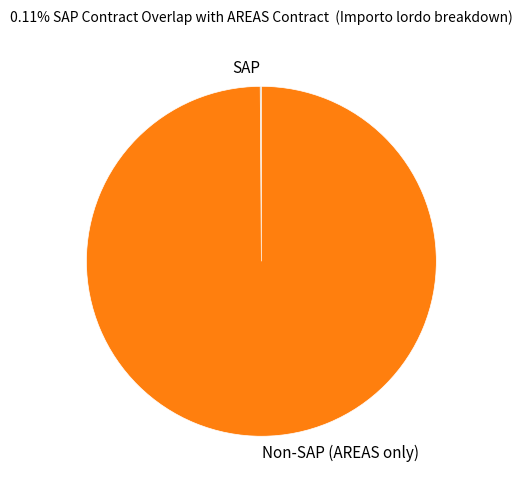

Does any single category account for the majority?

Yes